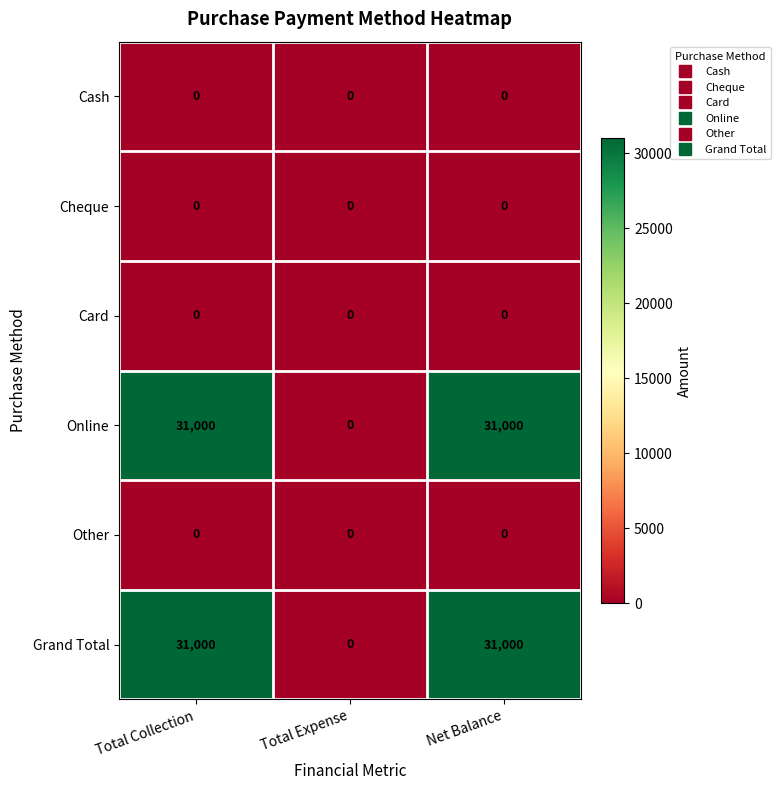

What is the total value across all series at Net Balance?

62000